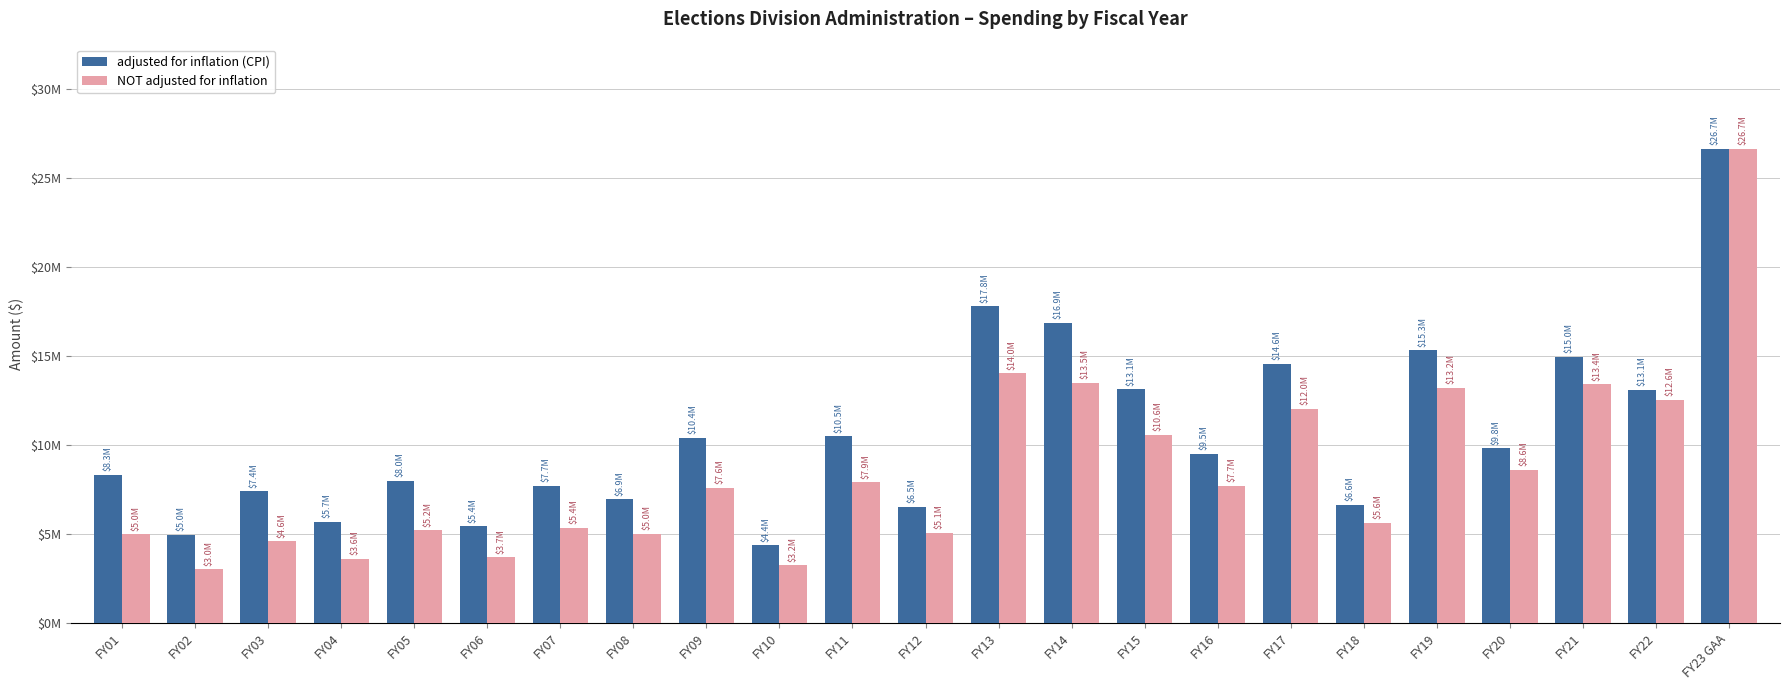

At how many categories does at least one series exceed 9069396?

12